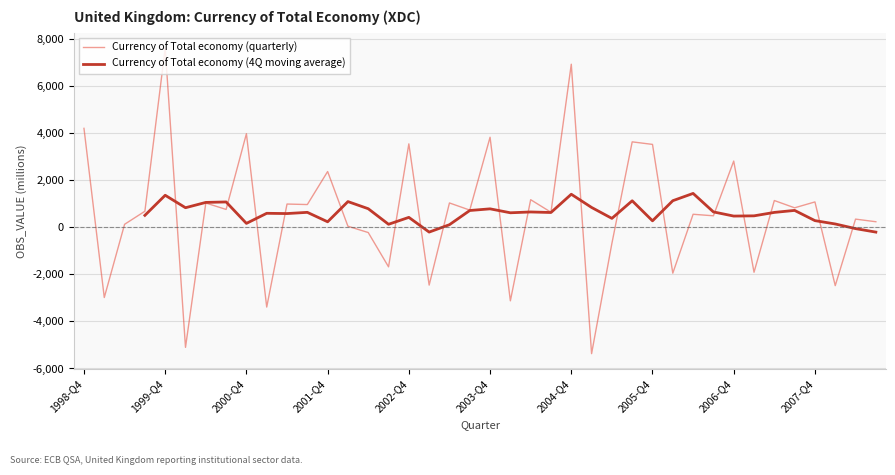

True or false: Currency of Total economy (quarterly) has a value of 1664.2 at 10.

False